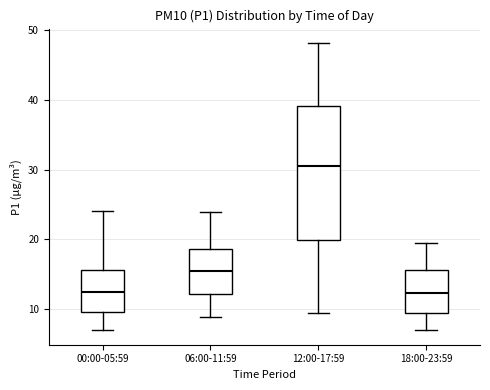

Reading left to right, transcribe this box plot: for each box, give where its median line is, the range the box spans, and where its two whiskers end, as read against the y-axis. The values are not printed on the chart, so give them approximately, as read against the axis.

00:00-05:59: median 12, box 10 to 16, whiskers 7 to 24
06:00-11:59: median 15, box 12 to 19, whiskers 9 to 24
12:00-17:59: median 31, box 20 to 39, whiskers 9 to 48
18:00-23:59: median 12, box 9 to 16, whiskers 7 to 20